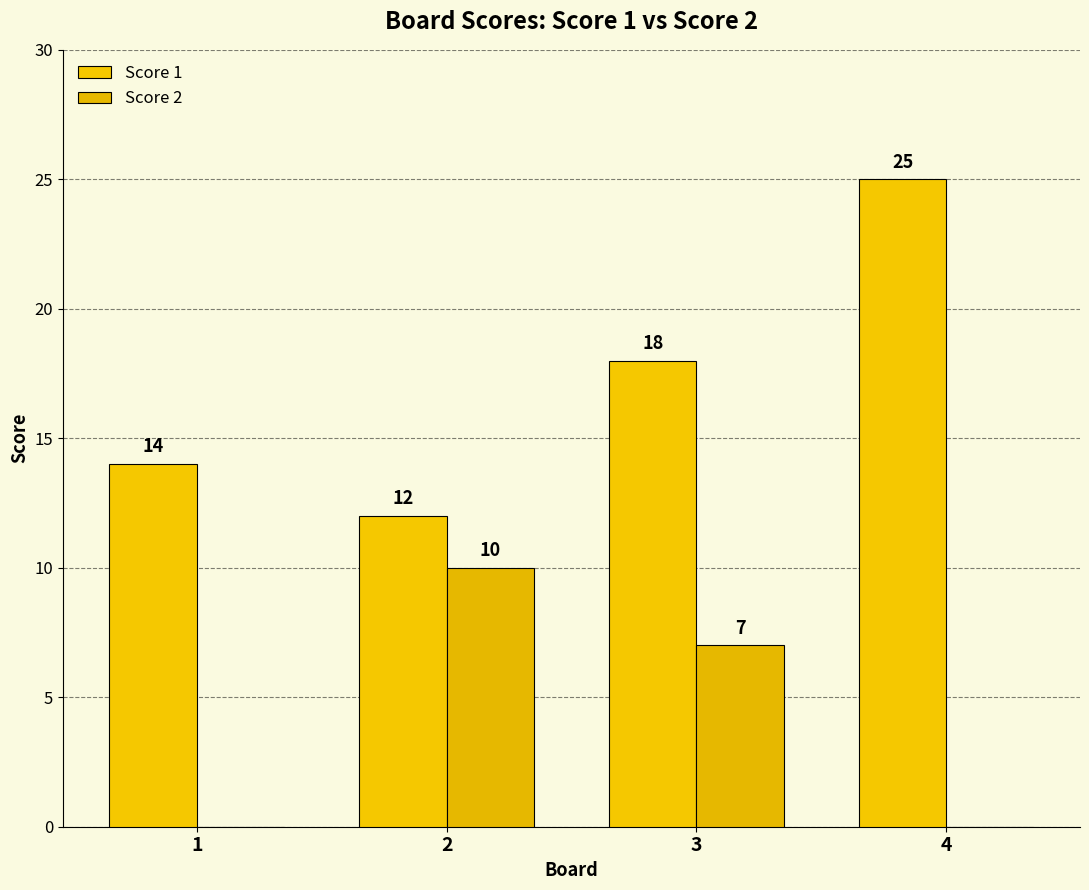

What is the greatest value displayed?

25